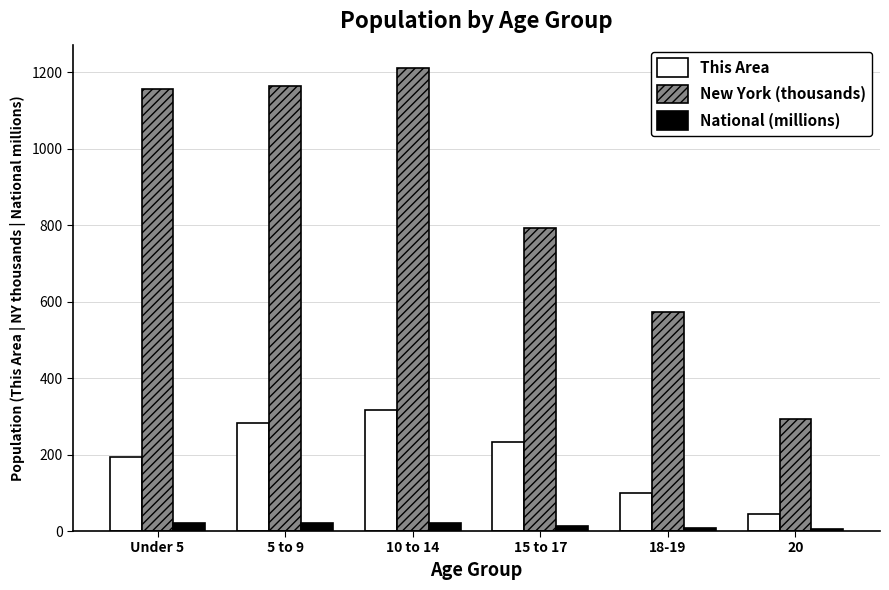

The value of This Area at 5 to 9 is 282.0. True or false?

True